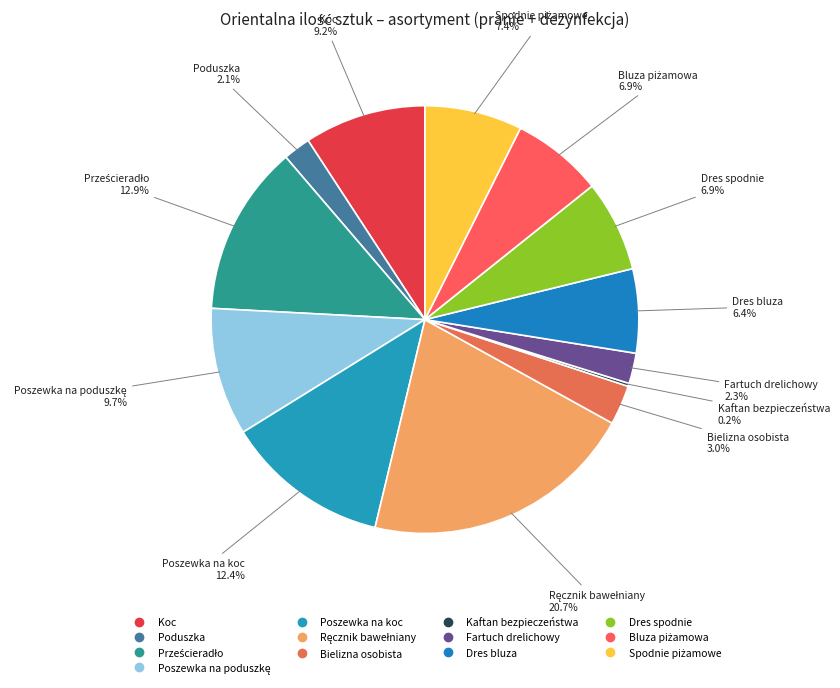

What portion of the pie excludes Bielizna osobista?

97.0%